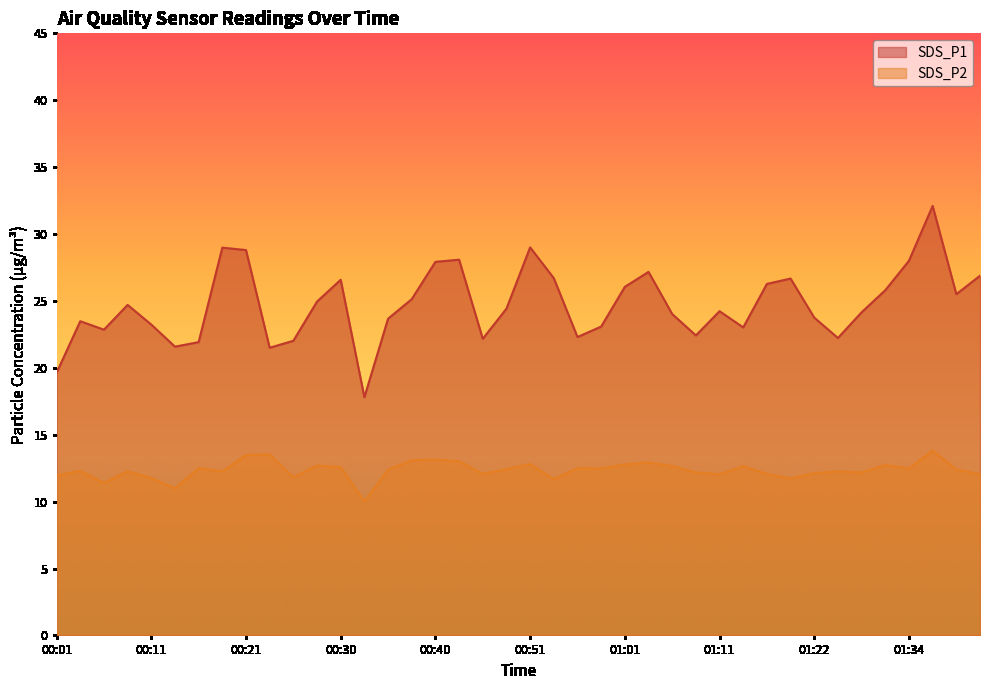

At which label does SDS_P2 reach its minimum?

00:33